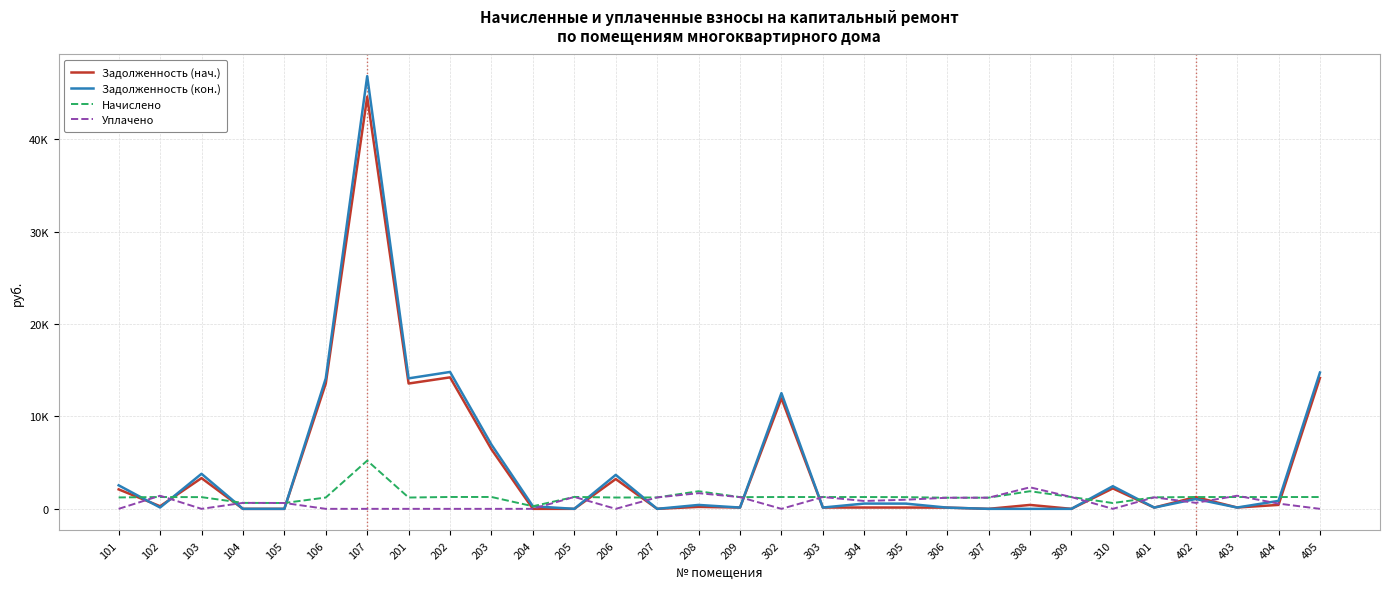

Does the chart display data point markers on the line(s)?

No